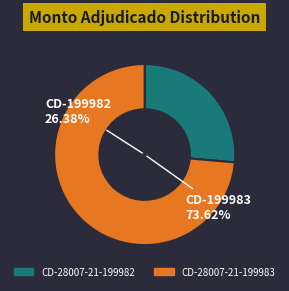

To the nearest percent, what percentage of the pie is CD-28007-21-199982?

26%